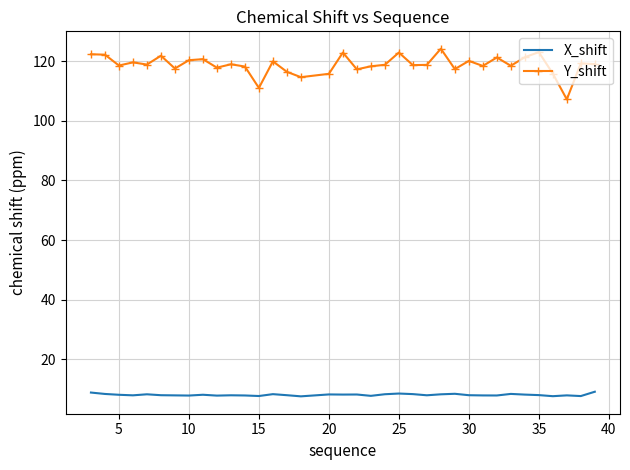

True or false: X_shift and Y_shift cross at least once.

False